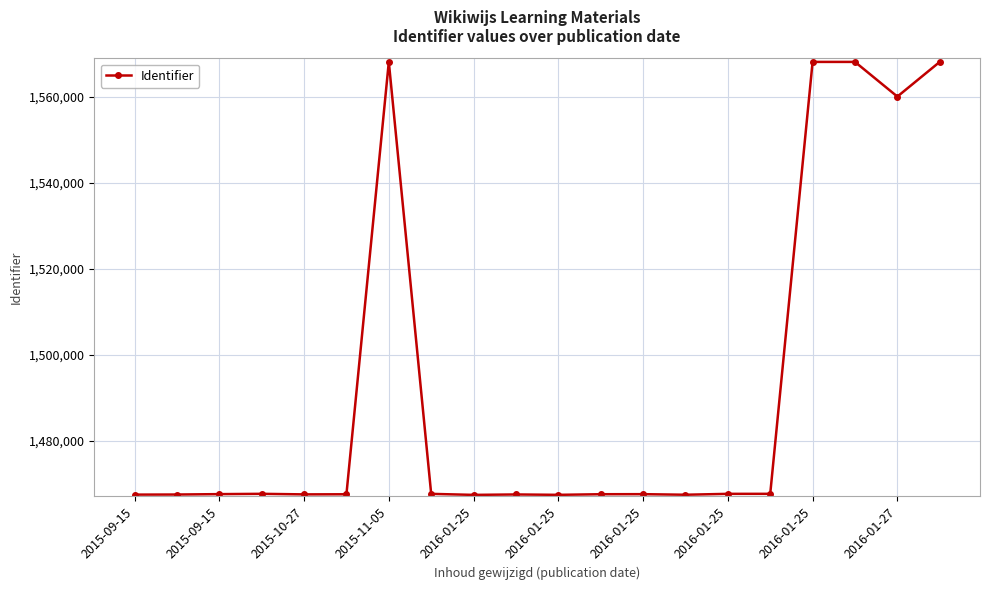

True or false: there are more than 0 points higher than both neighbors.

True